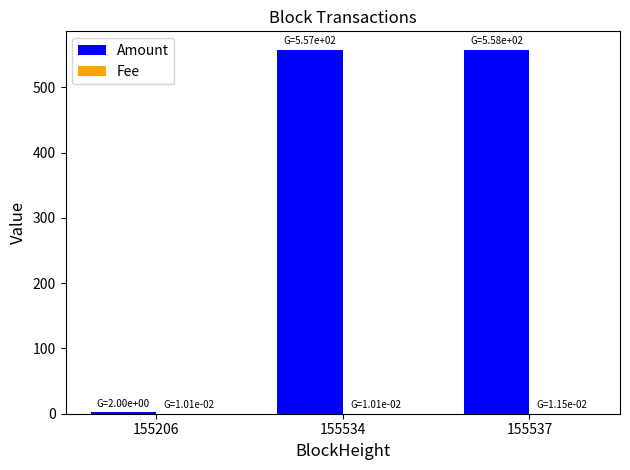

The Amount series shows 736.9 at 155537. True or false?

False